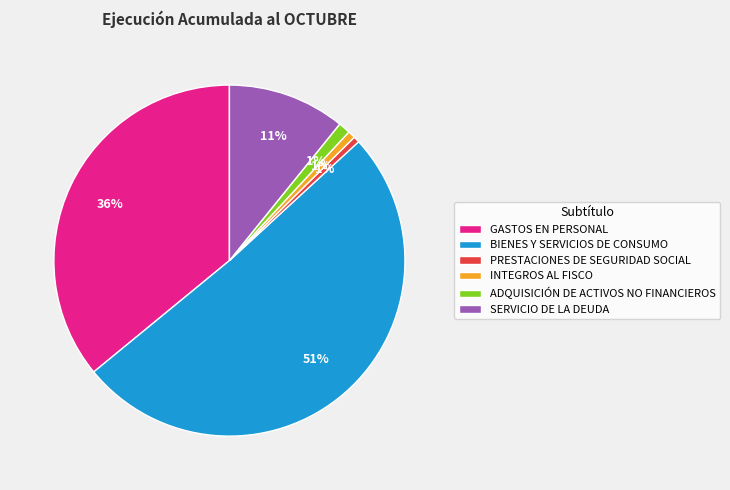

What is the majority slice?

BIENES Y SERVICIOS DE CONSUMO